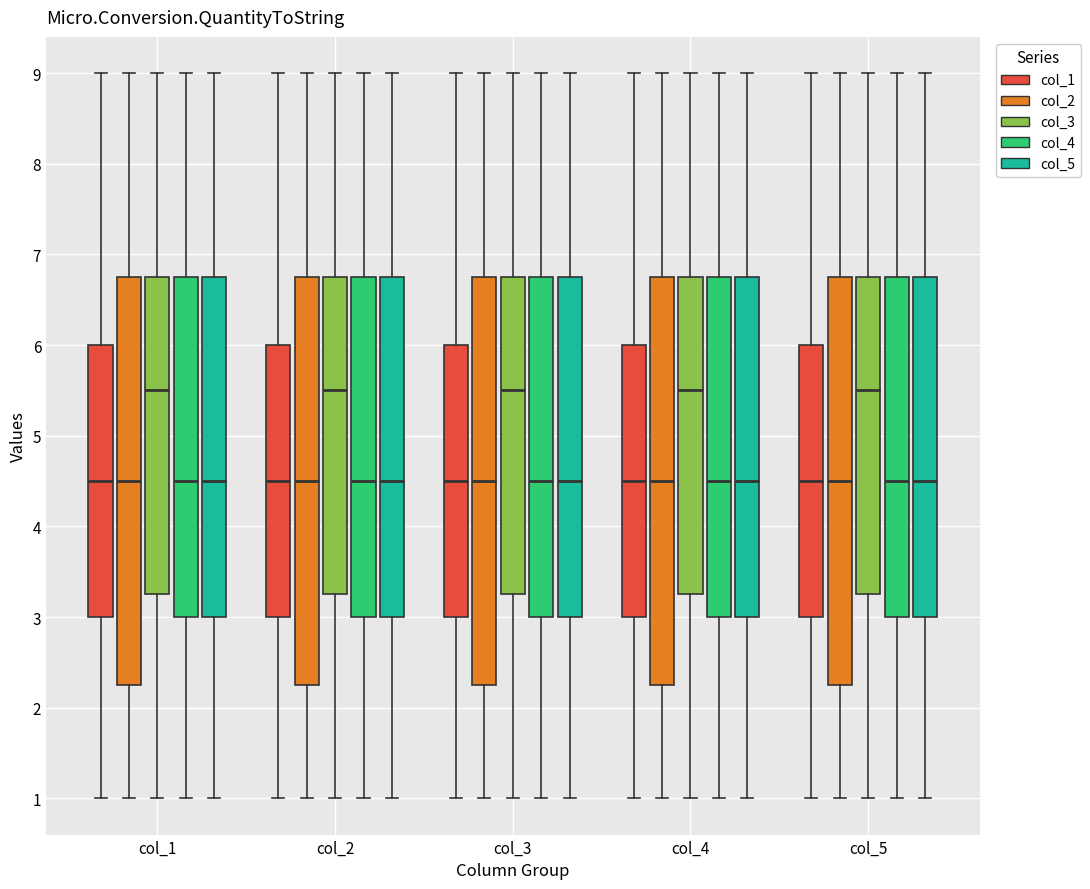

Where is the upper edge of the box for col_5 (col_5) on the y-axis? The values are not printed on the chart, so give them approximately, as read against the axis.

6.8